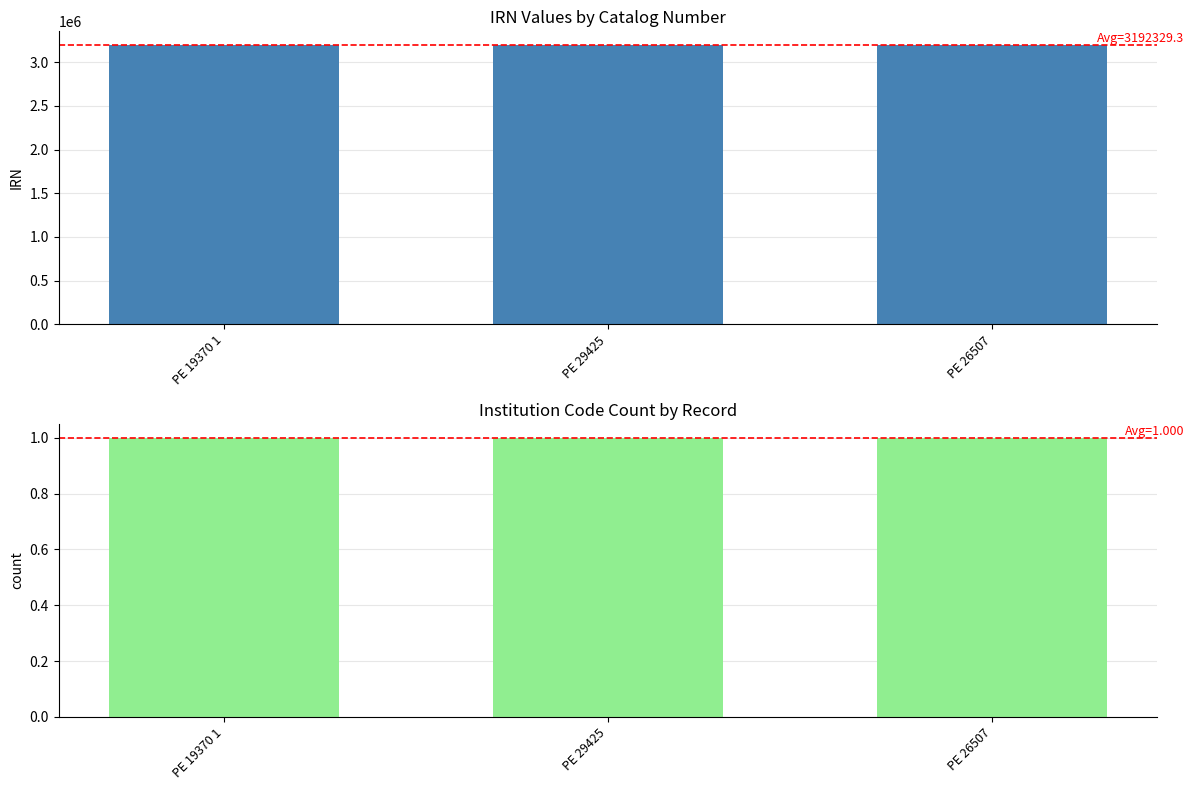

What is the label of the 3rd bar from the left?

PE 26507